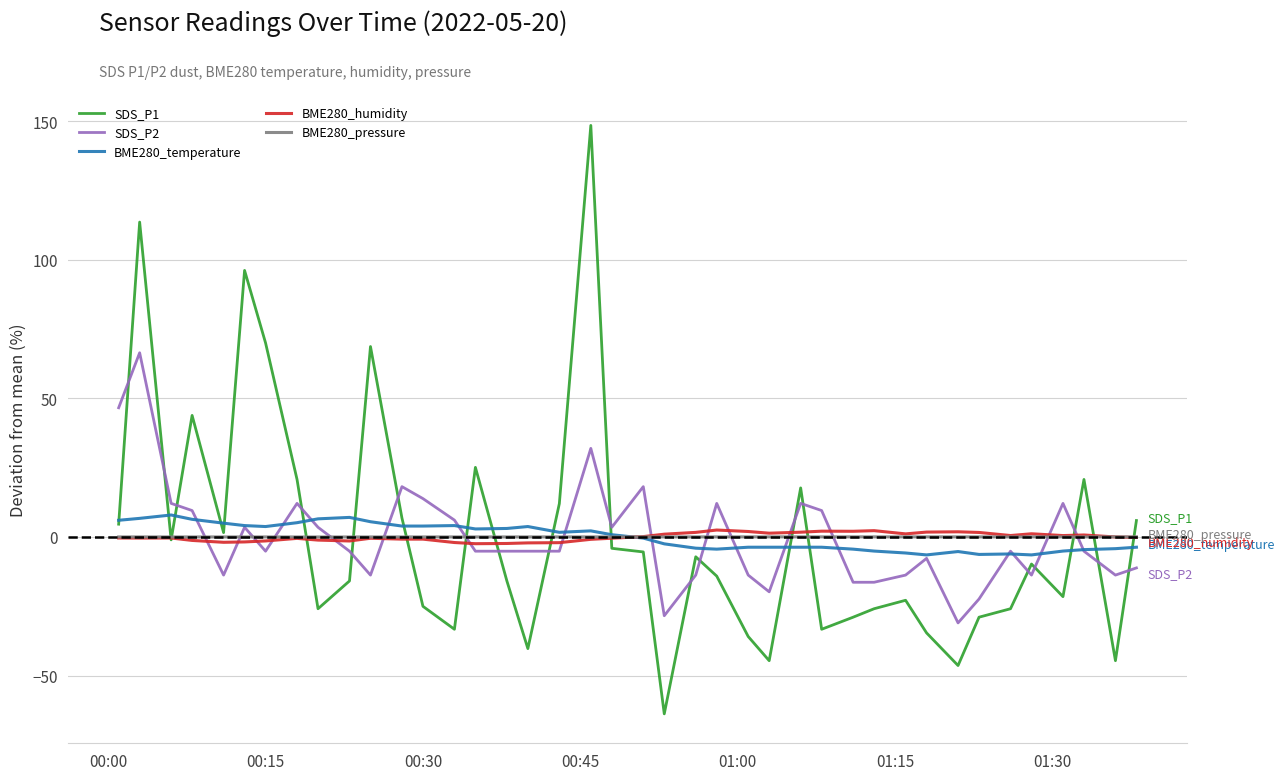

List the series in order of their overall mean, highest first.

BME280_humidity, BME280_pressure, BME280_temperature, SDS_P2, SDS_P1